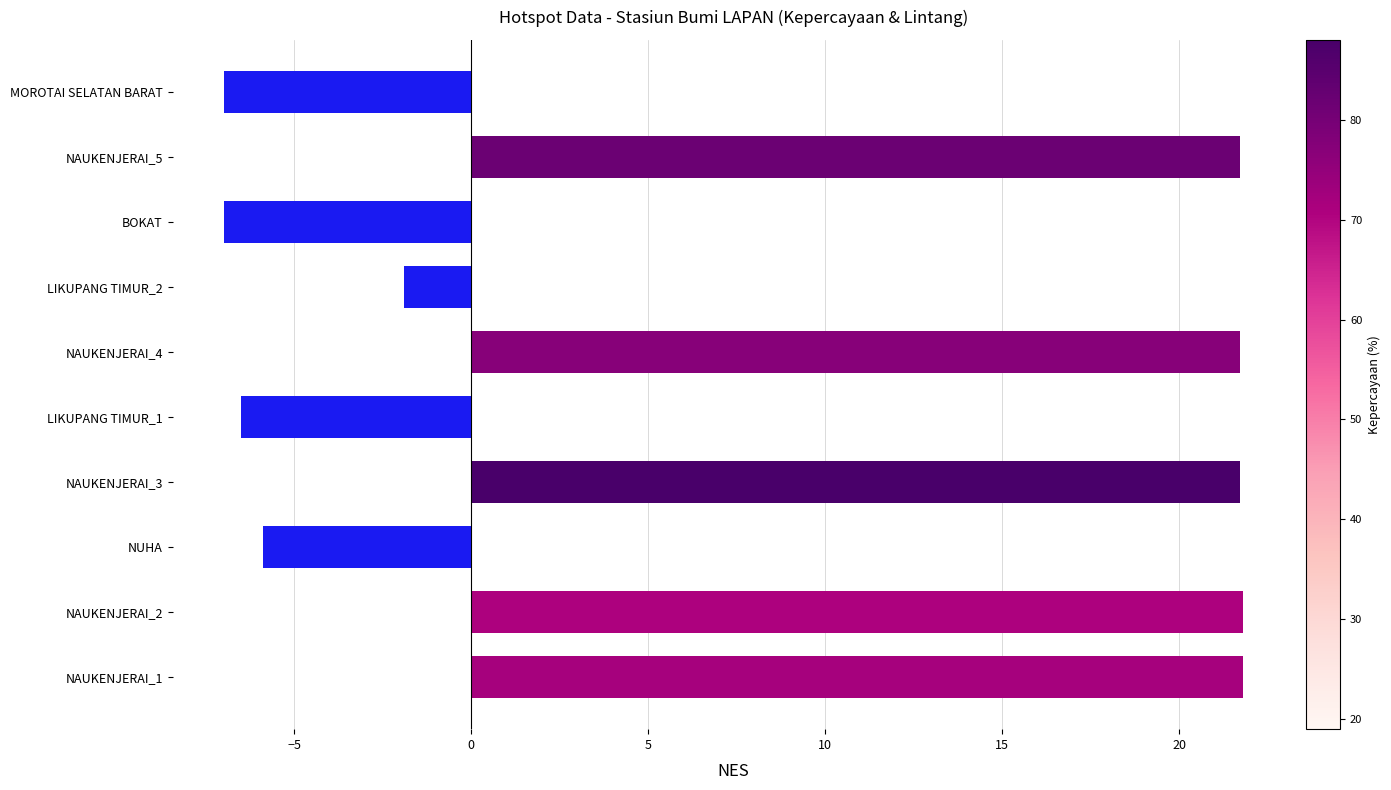

Does the chart contain any negative values?

Yes